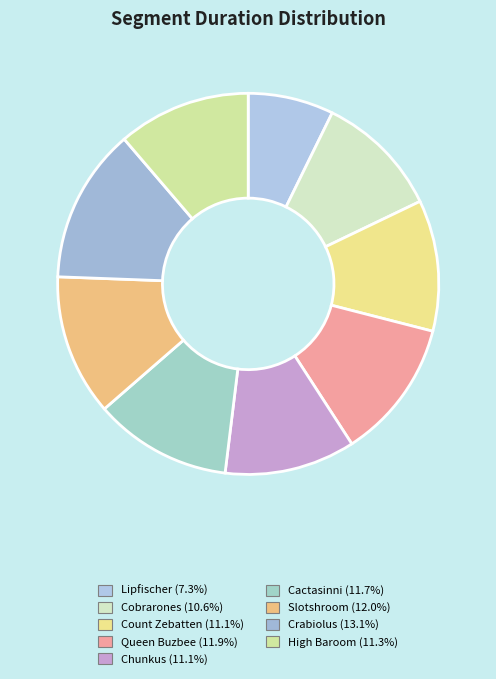

True or false: Chunkus accounts for 11% of the total.

True